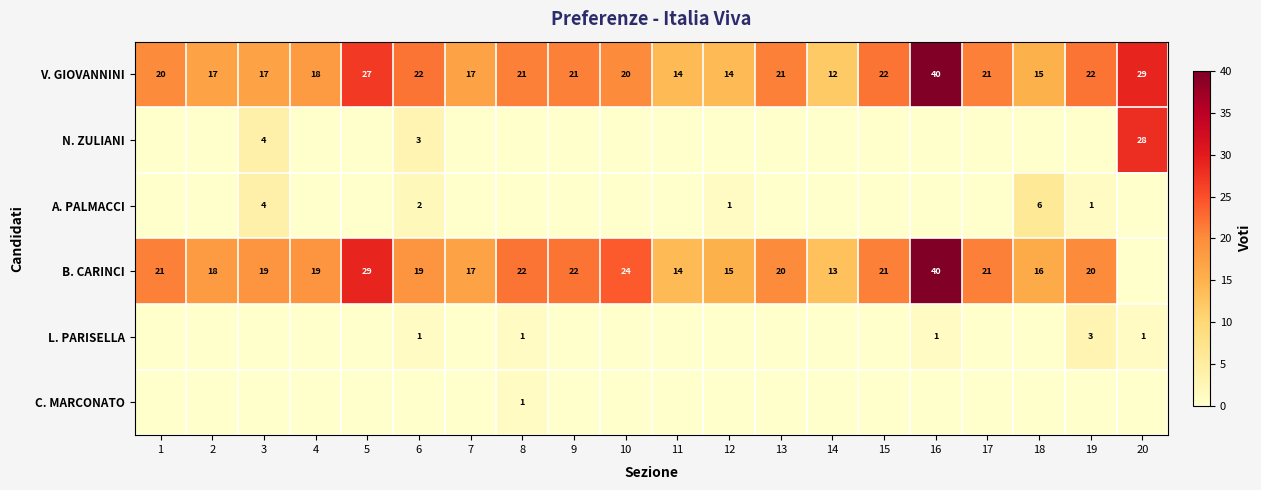

What is the spread (max minus min) of values at 7?

17